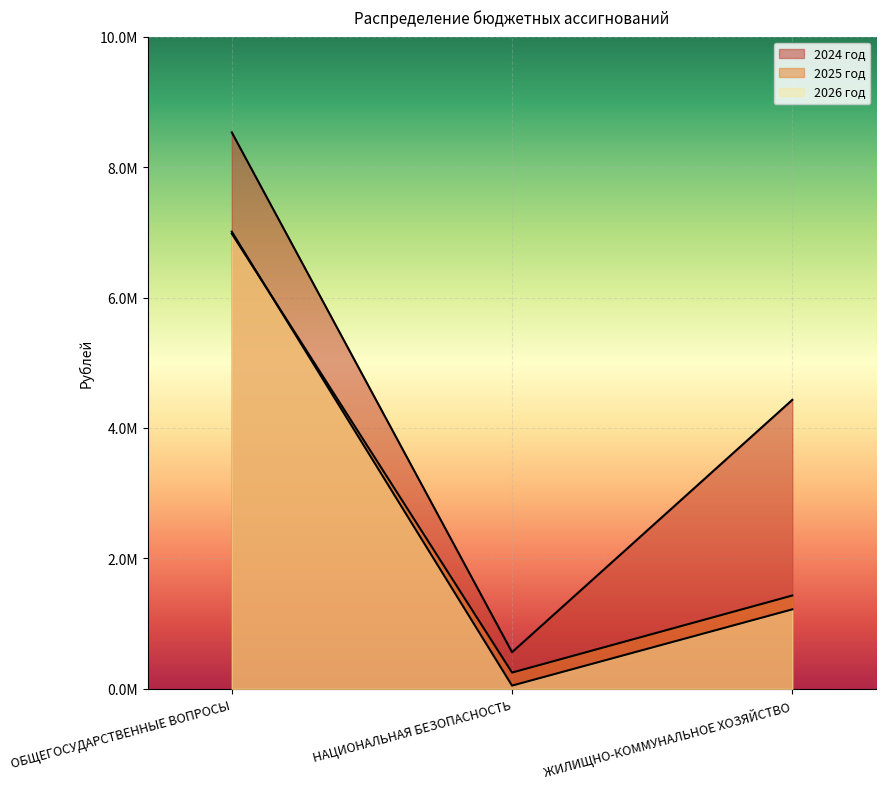

What is the difference between the highest and lowest values at ОБЩЕГОСУДАРСТВЕННЫЕ ВОПРОСЫ?

1551979.0